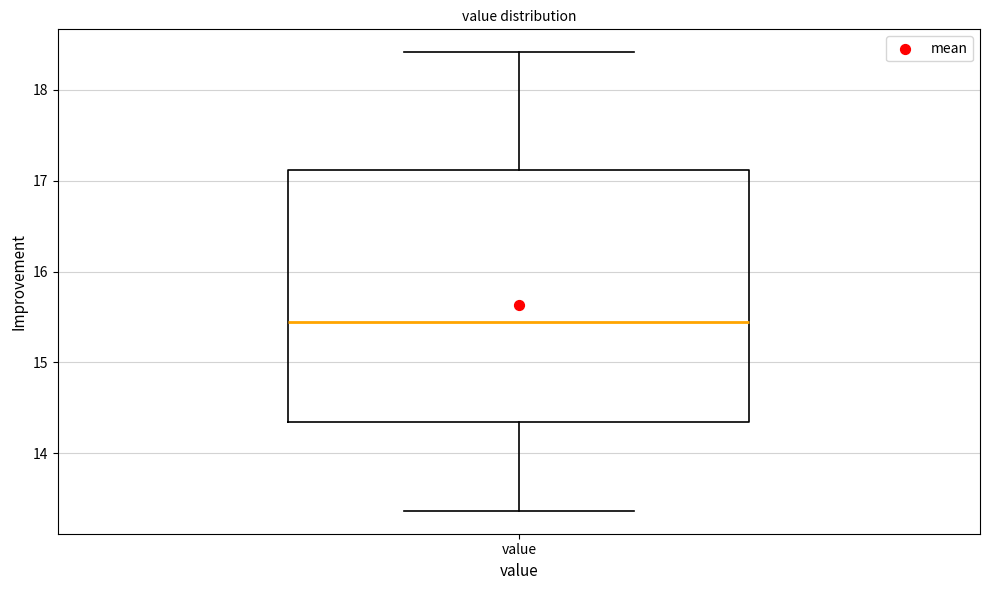

Where is the lower edge of the box for value on the y-axis? The values are not printed on the chart, so give them approximately, as read against the axis.

14.4